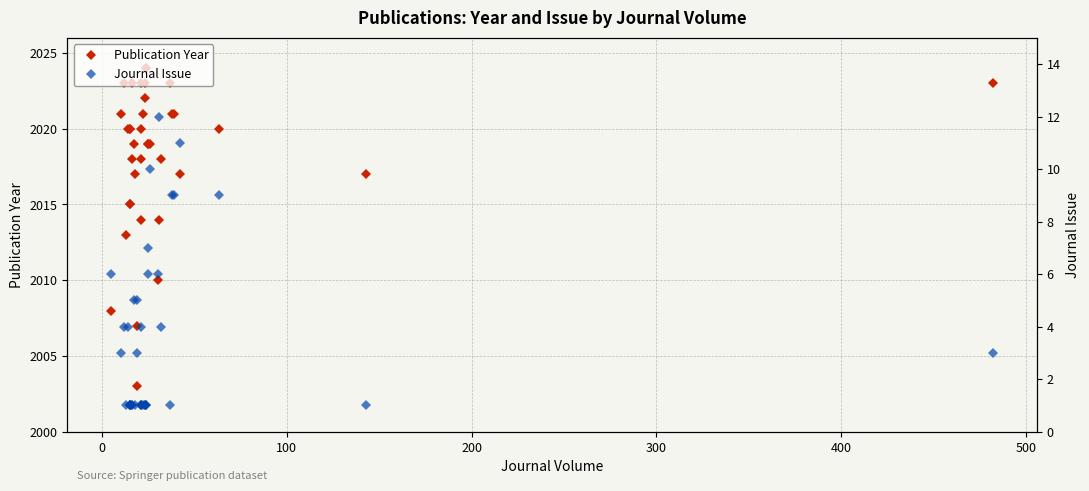

What is the greatest value displayed?

2024